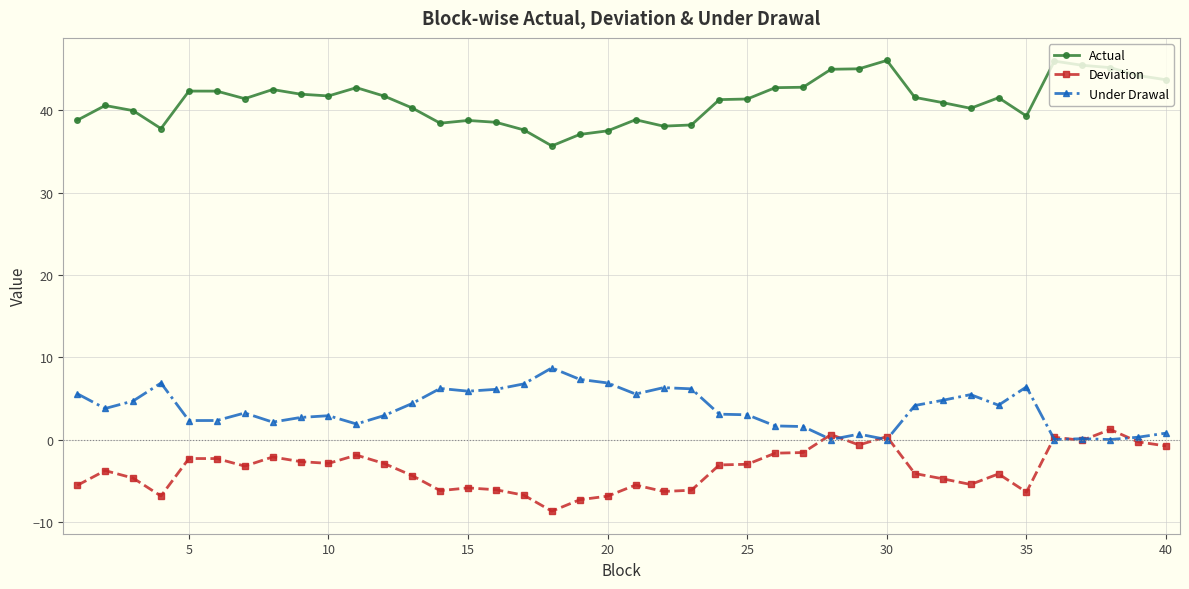

Which series has the largest total across all categories?

Actual